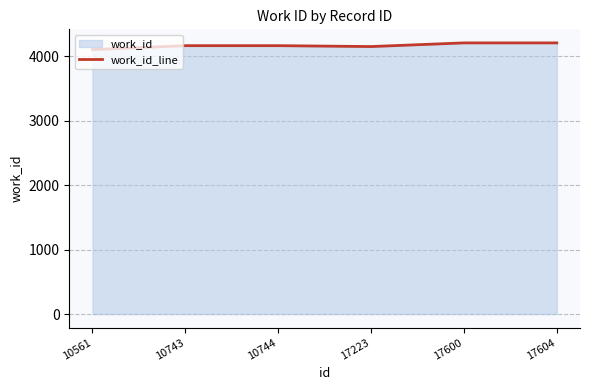

Where does the data first go above 4165?

17600